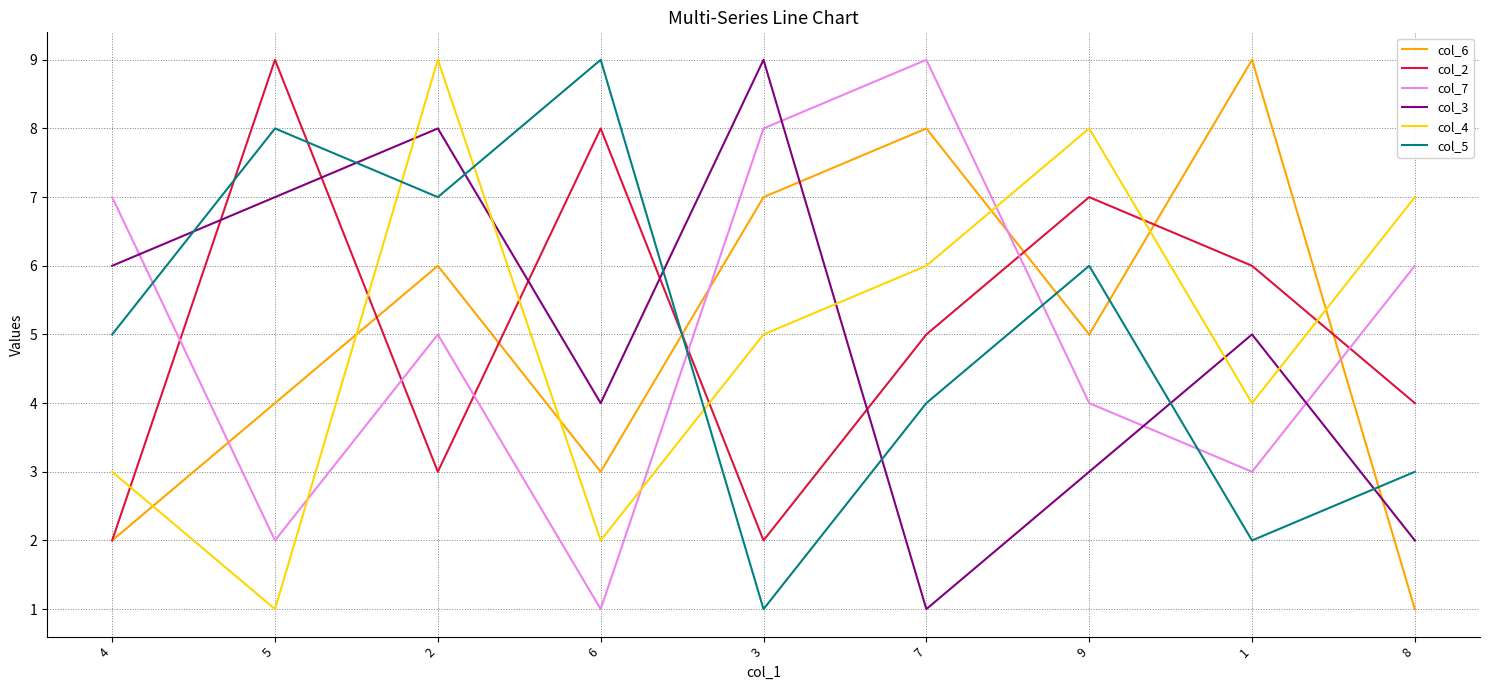

Which series ends up on top after the final intersection of col_2 and col_3?

col_2